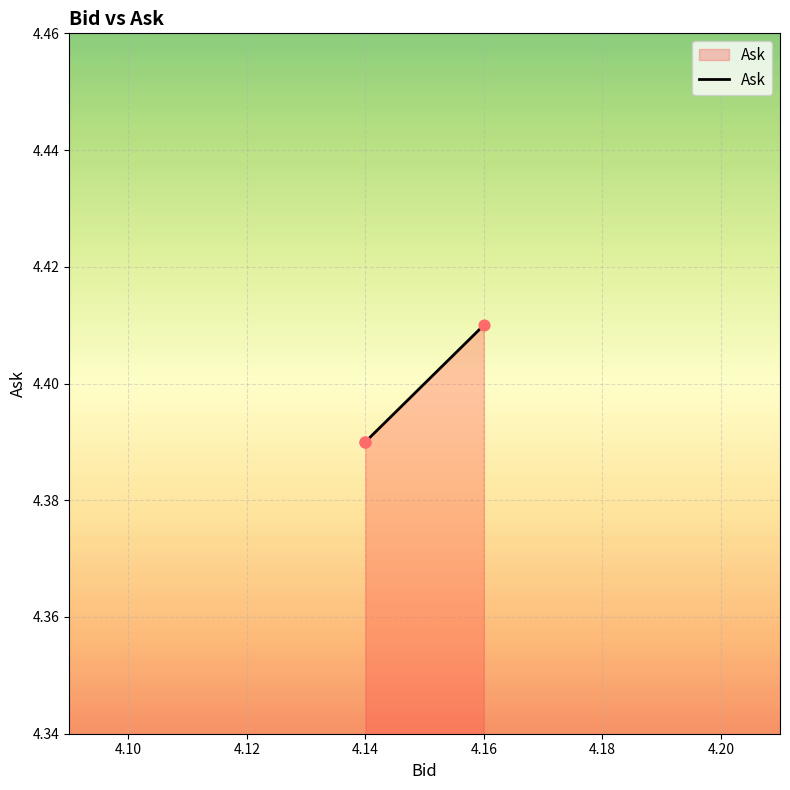

What is the ratio of the value at 4.14 to the value at 4.16?

1.0